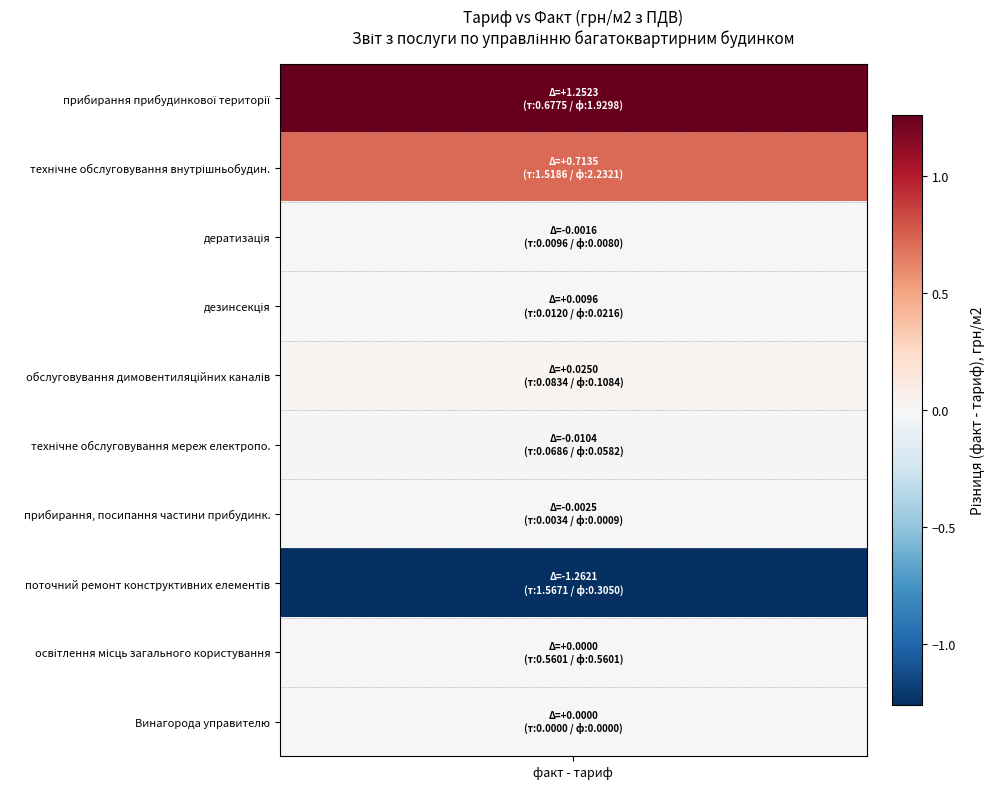

Which series has the largest total across all categories?

технічне обслуговування внутрішньобудин.